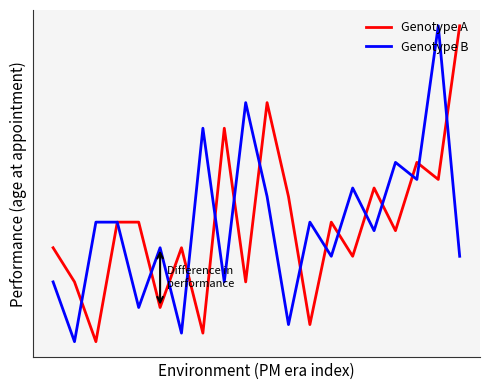

Does the chart display data point markers on the line(s)?

No